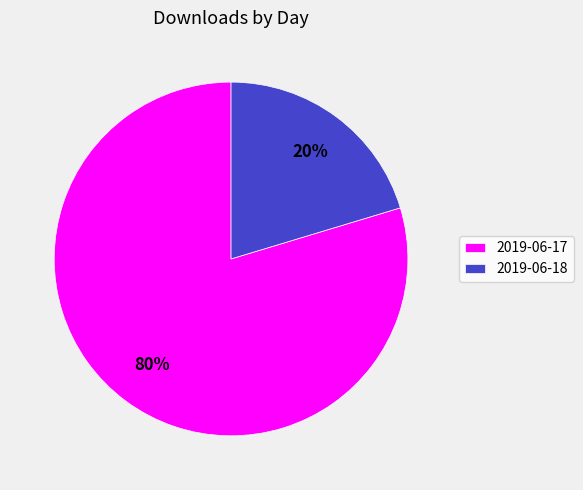

Which category accounts for the majority?

2019-06-17